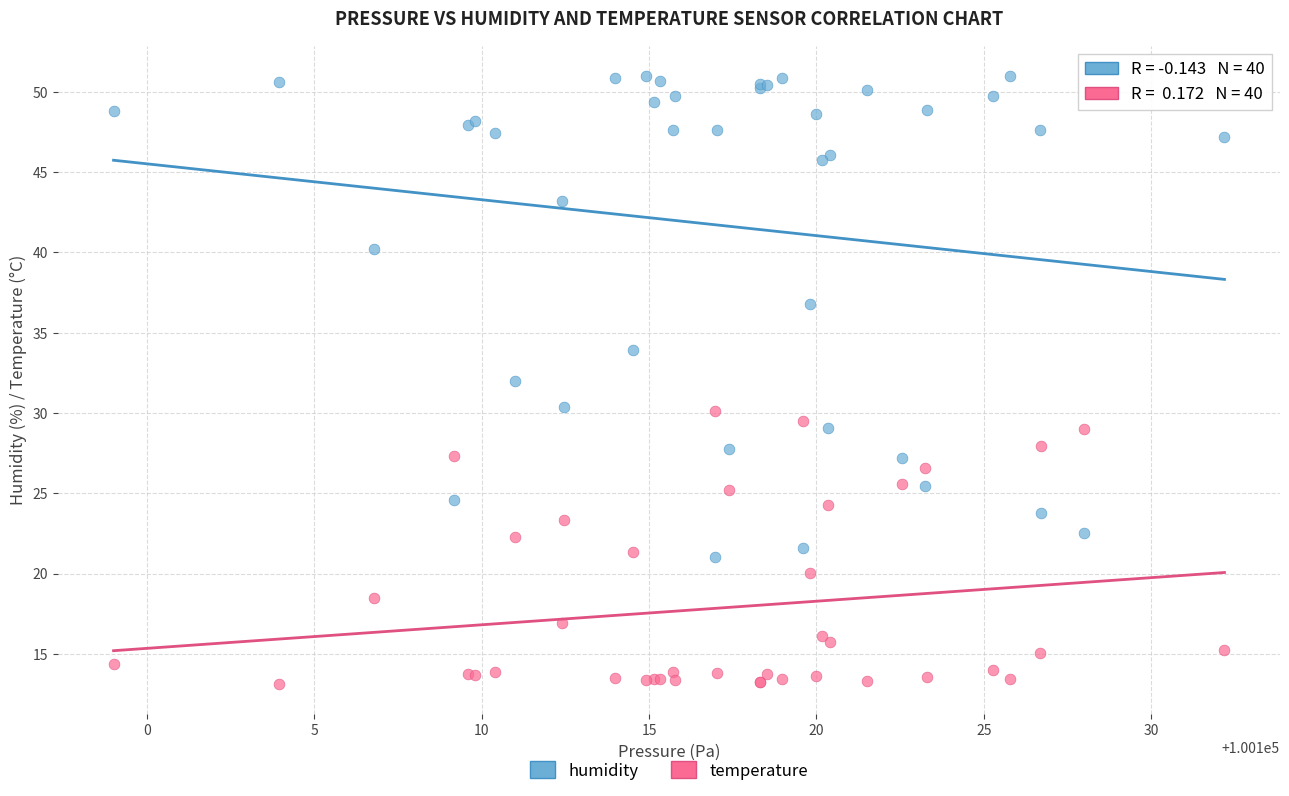

What is the X range (max minus min) for the scatter plot?

33.2